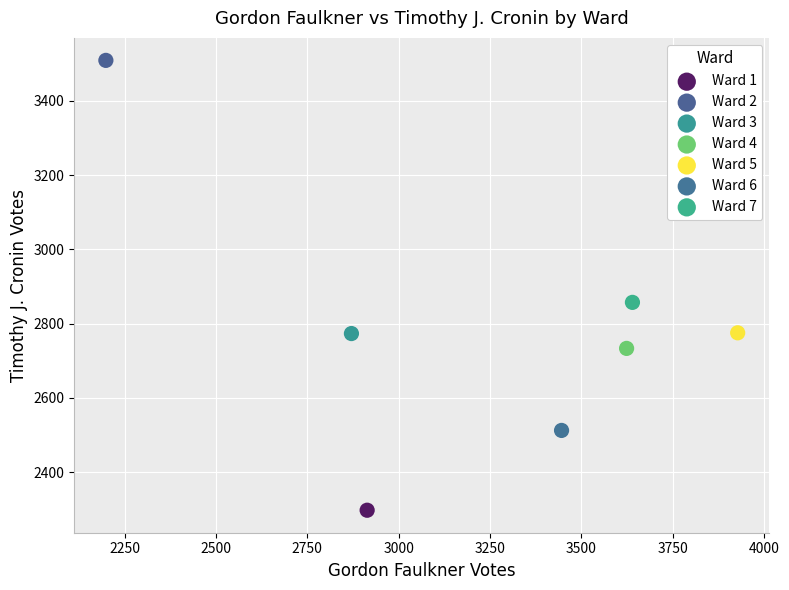

What are all the series names shown in the legend?

Ward 1, Ward 2, Ward 3, Ward 4, Ward 5, Ward 6, Ward 7